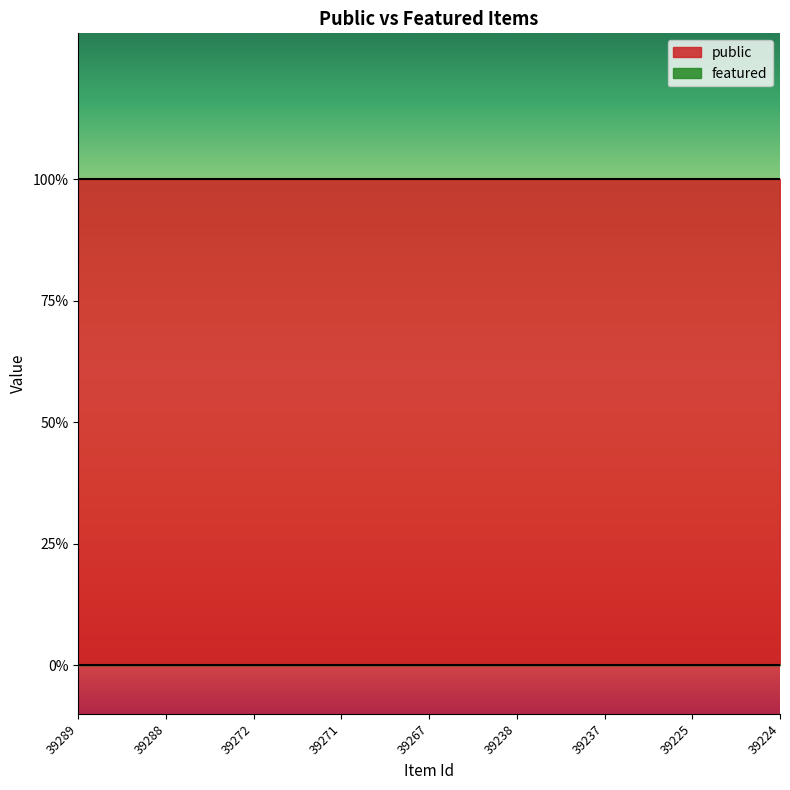

True or false: featured and public cross at least once.

False